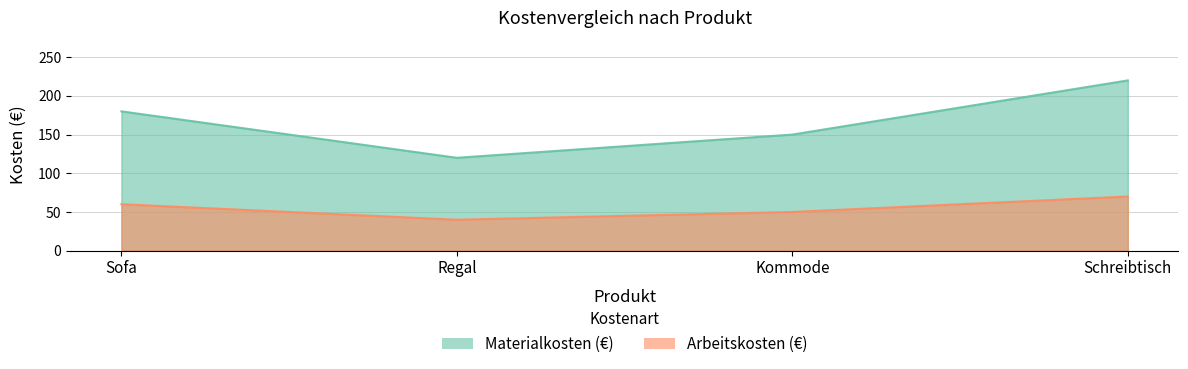

At which label does Arbeitskosten reach its peak?

Schreibtisch